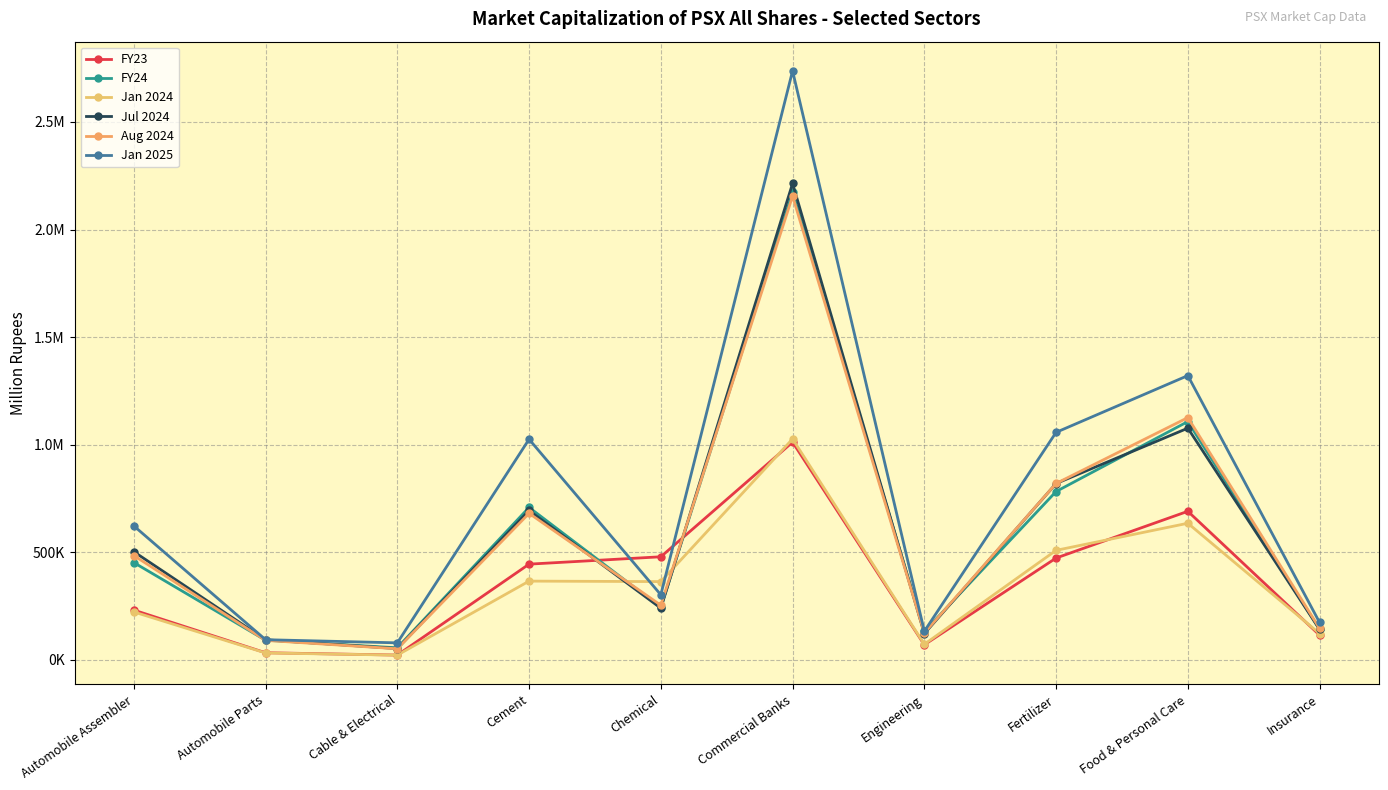

Which has a higher value, Engineering or Chemical?

Chemical